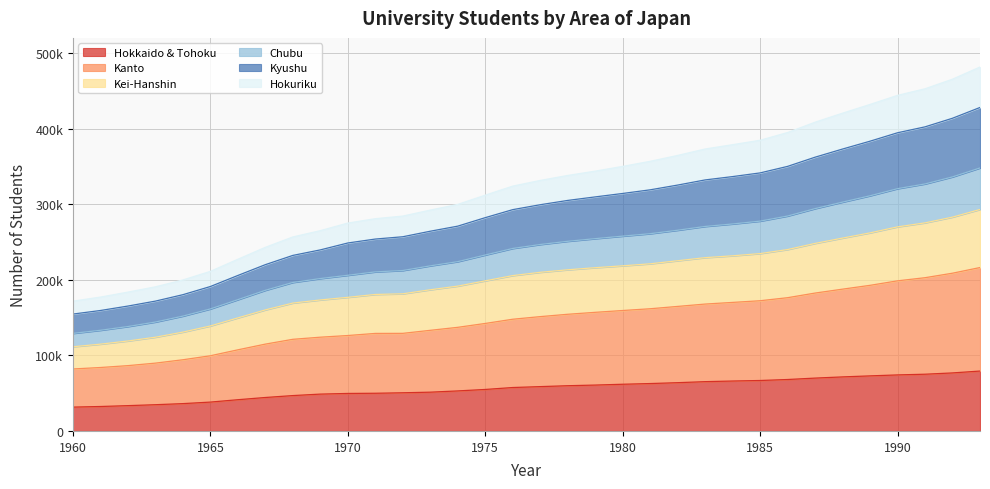

What are all the series names shown in the legend?

Hokkaido & Tohoku, Kanto, Kei-Hanshin, Chubu, Kyushu, Hokuriku